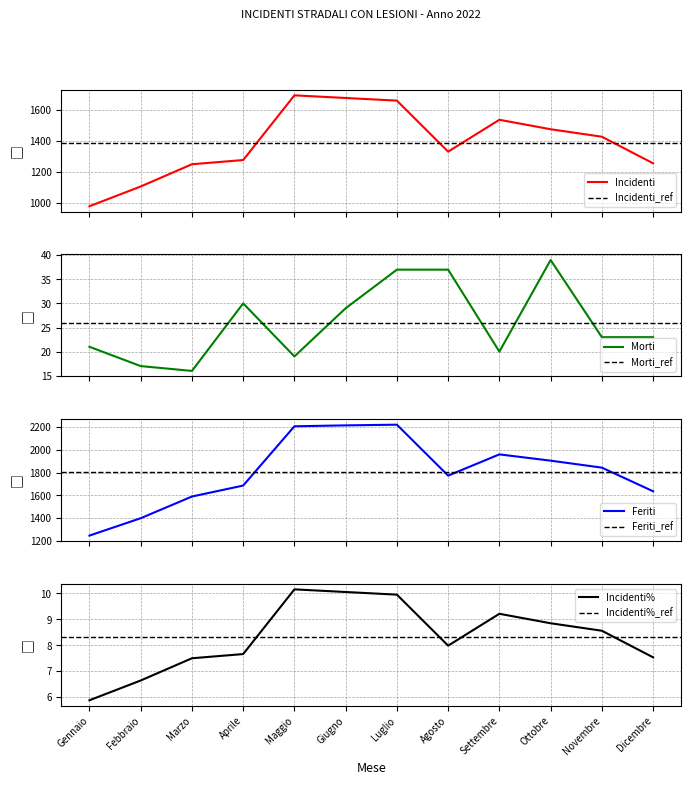

What is the label of the 1st point from the left?

Gennaio